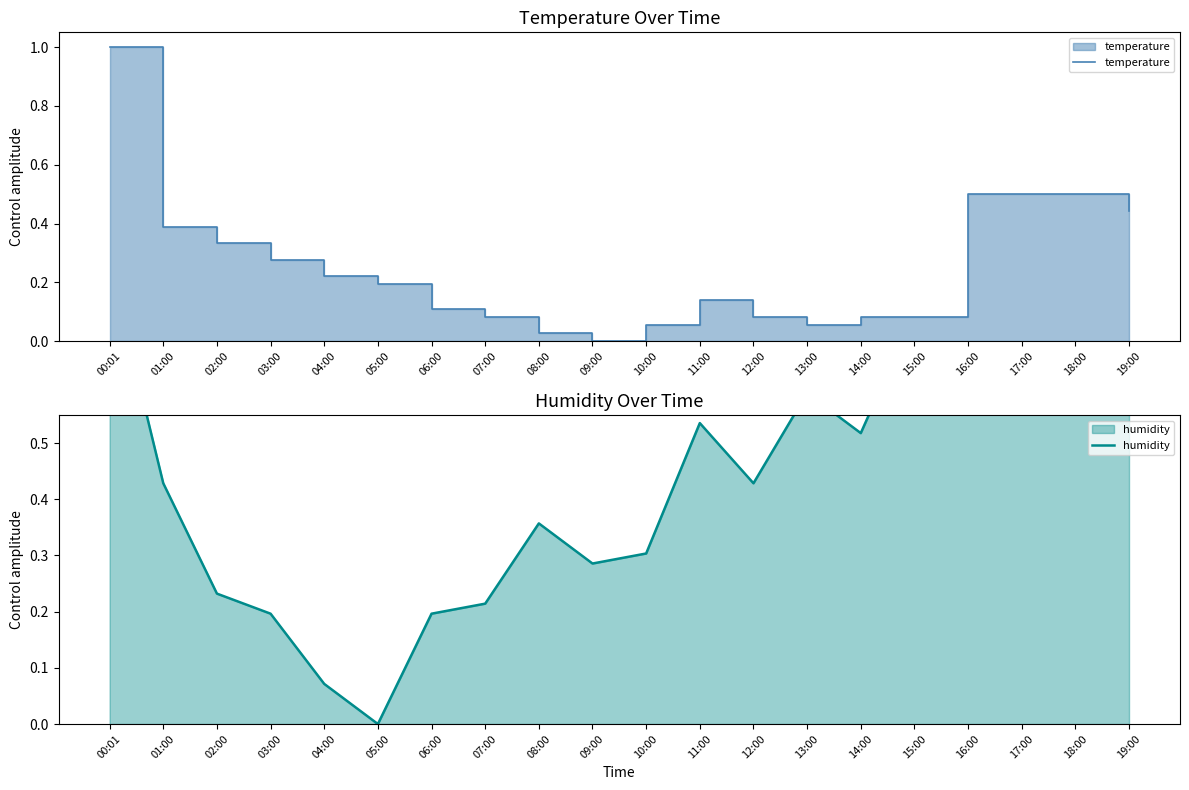

Reading left to right, list all the values displayed in this chart.

temperature: 1.0	0.4	0.3	0.3	0.2	0.2	0.1	0.1	0.0	0.0	0.1	0.1	0.1	0.1	0.1	0.1	0.5	0.5	0.5	0.4
humidity: 0.8	0.4	0.2	0.2	0.1	0.0	0.2	0.2	0.4	0.3	0.3	0.5	0.4	0.6	0.5	0.7	0.8	0.9	1.0	0.9